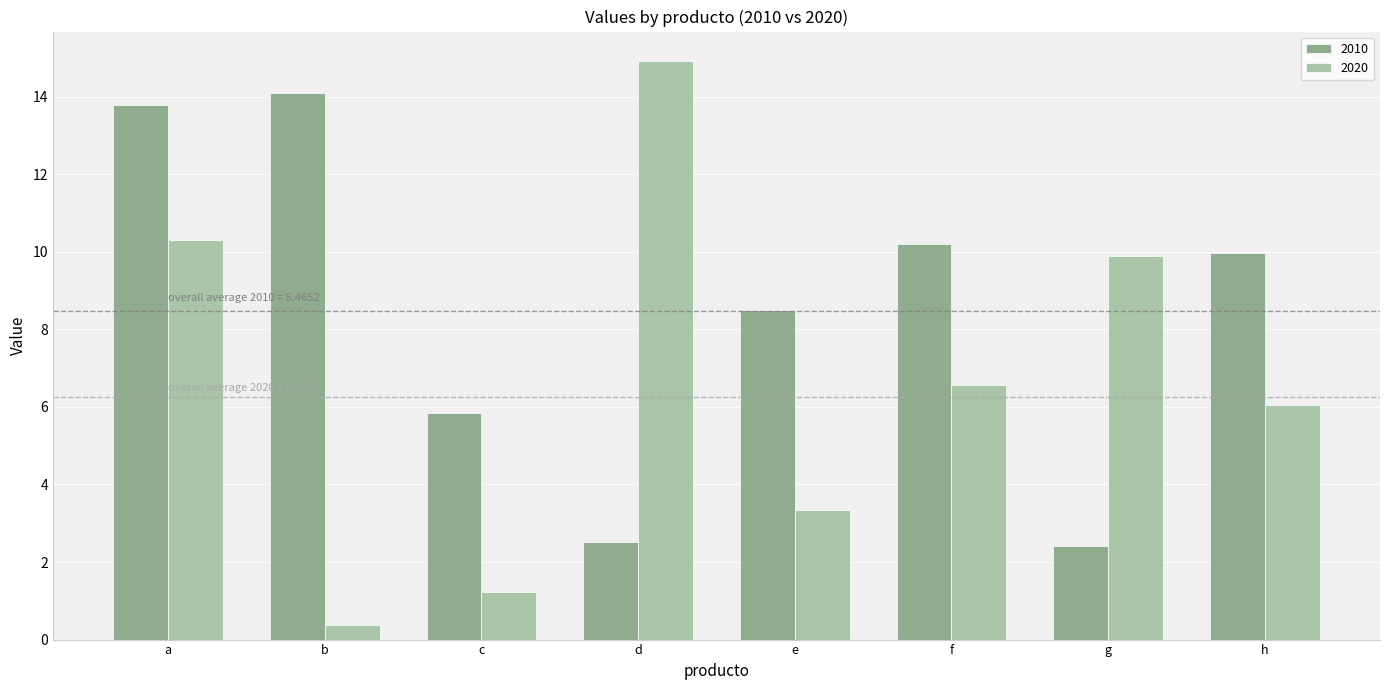

Reading right to left, what are all the values shown in this chart?

2010: h=10.0	g=2.4	f=10.2	e=8.5	d=2.5	c=5.8	b=14.1	a=13.8
2020: h=6.1	g=9.9	f=6.6	e=3.3	d=14.9	c=1.2	b=0.4	a=10.3